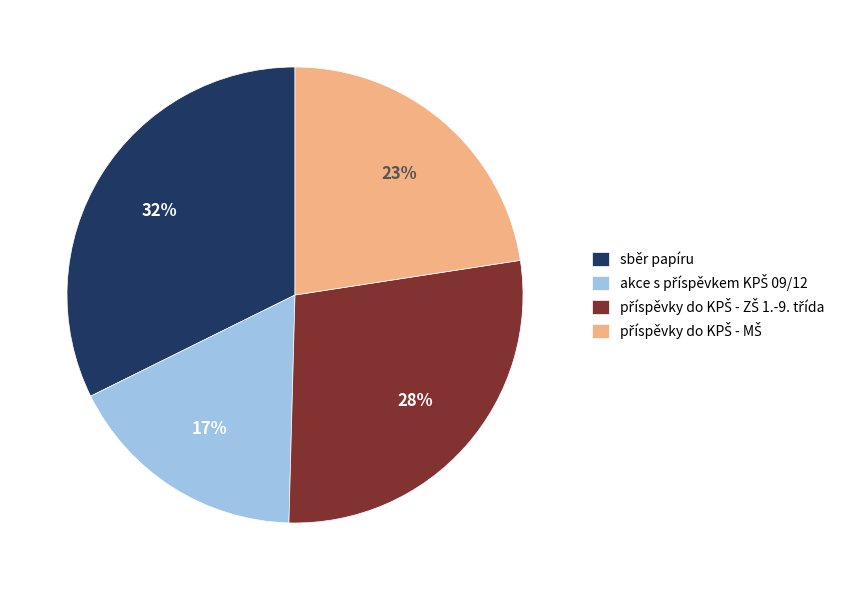

To the nearest percent, what is the average slice percentage?

25%